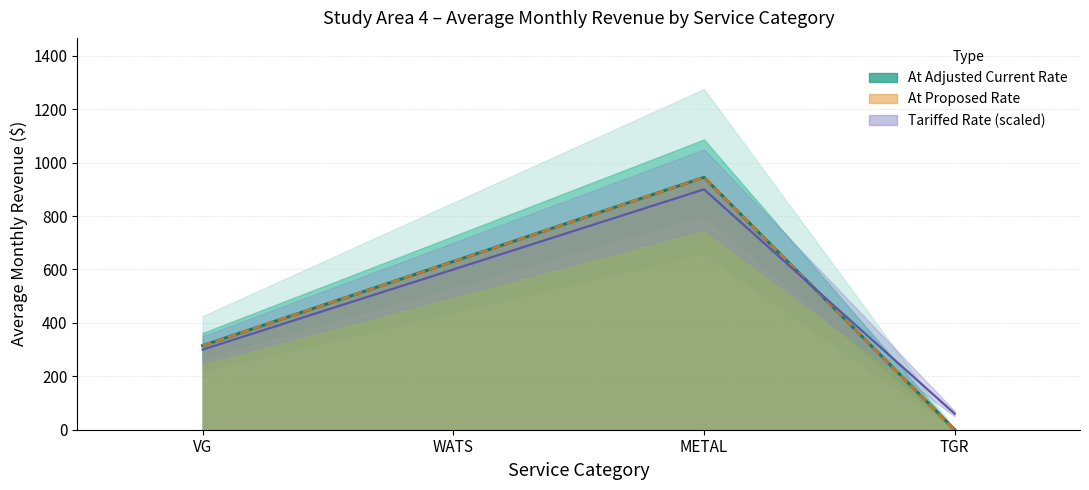

Count the number of categories in the chart.

4